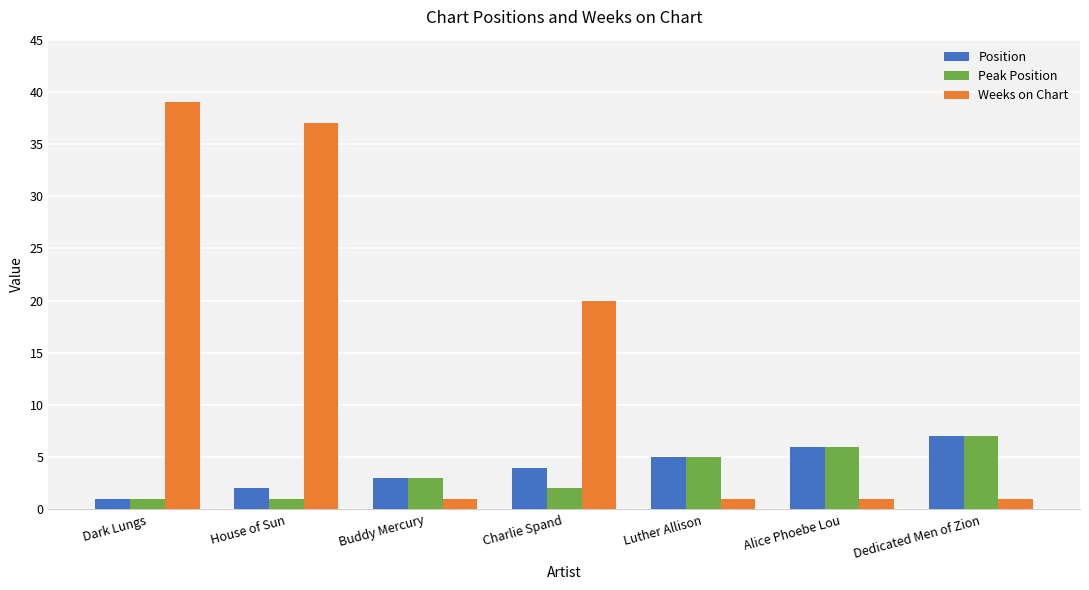

What is the total value across all series at Luther Allison?

11